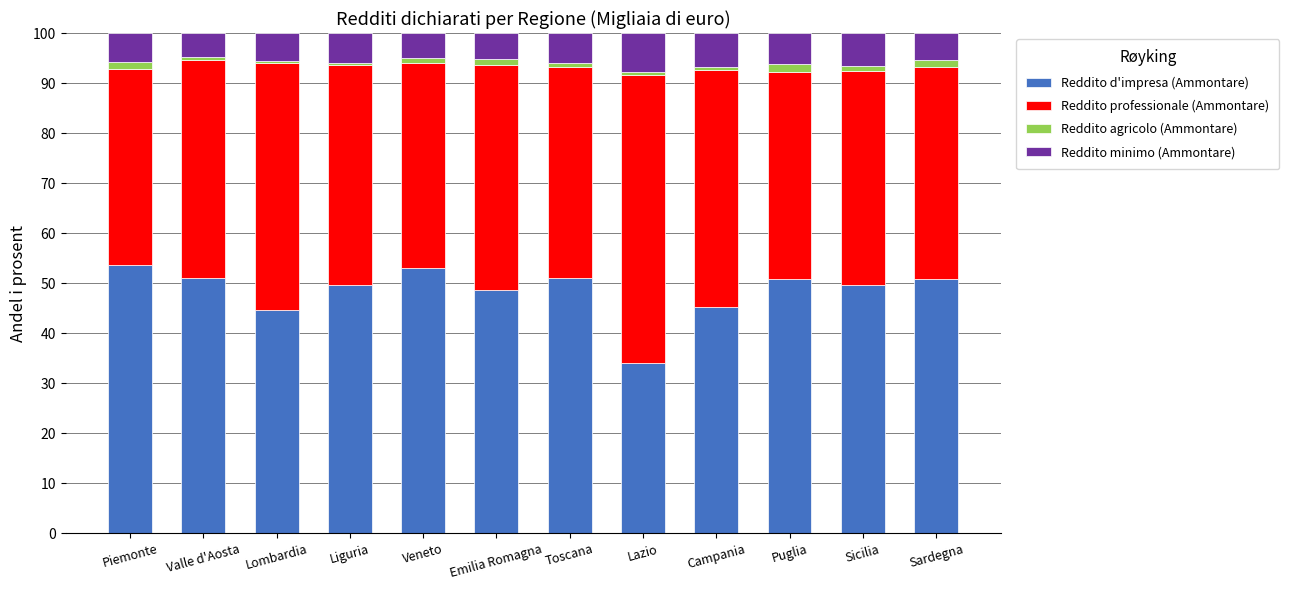

What is the average value of the Reddito d'impresa (Ammontare) series?

48.5